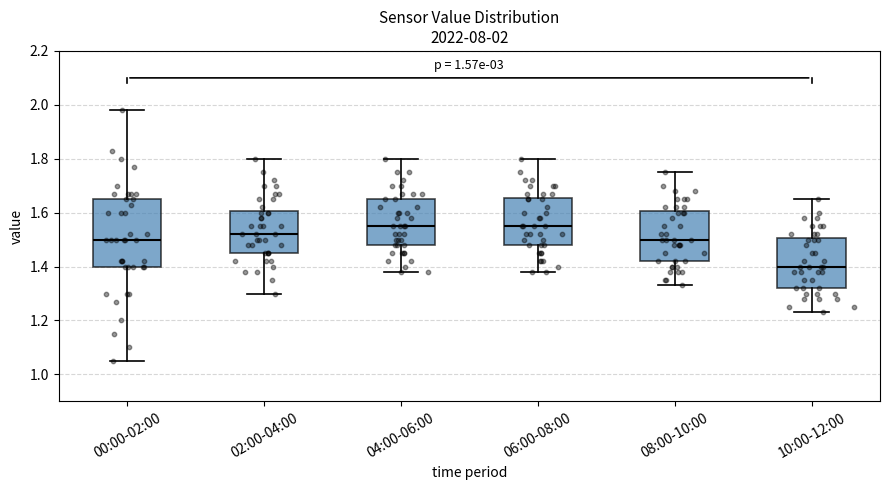

Which box's median line is the lowest?

10:00-12:00